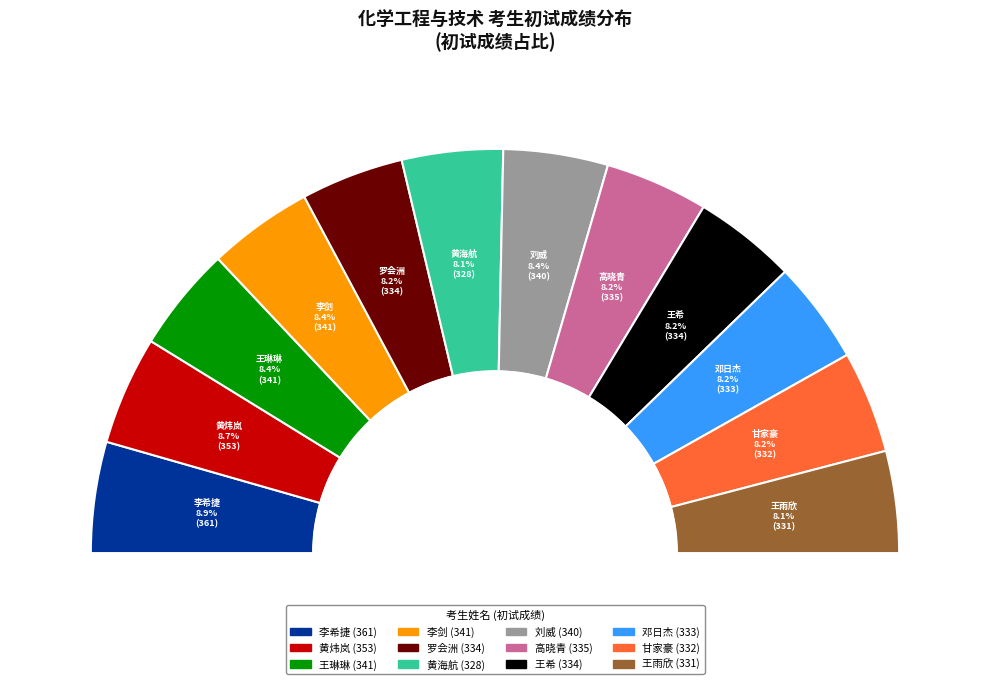

Which slice is the smallest?

黄海航